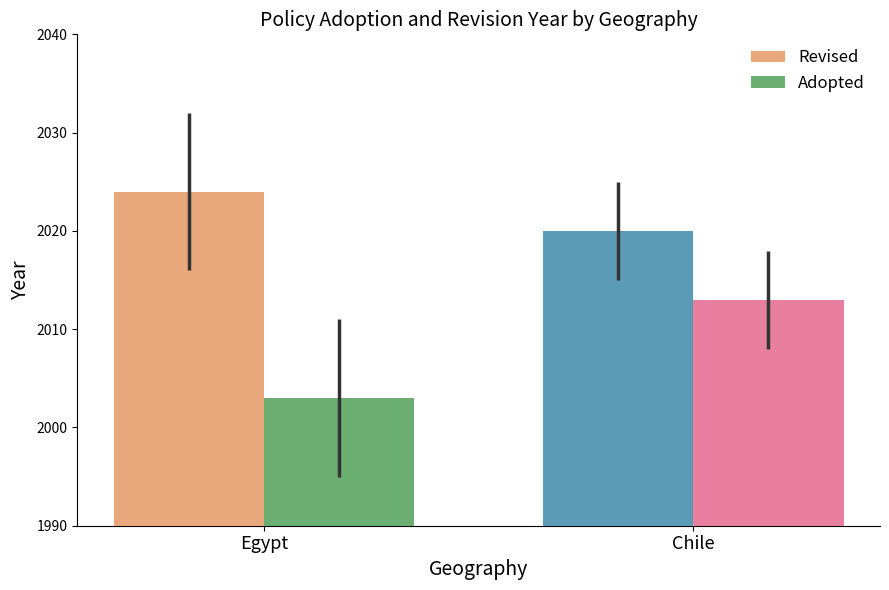

Rank the series by their average value, from lowest to highest.

Adopted, Revised